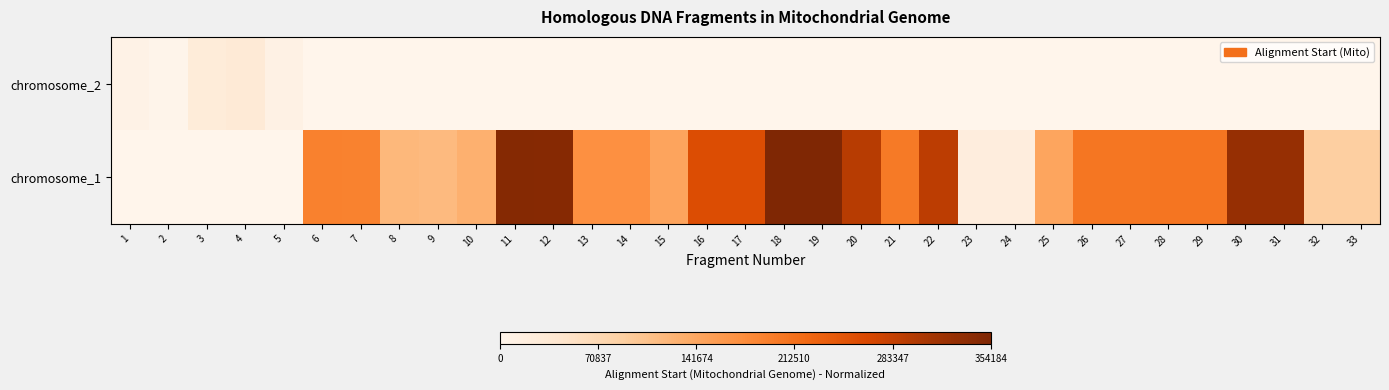

What is the difference between the highest and lowest values at 18?

1.0